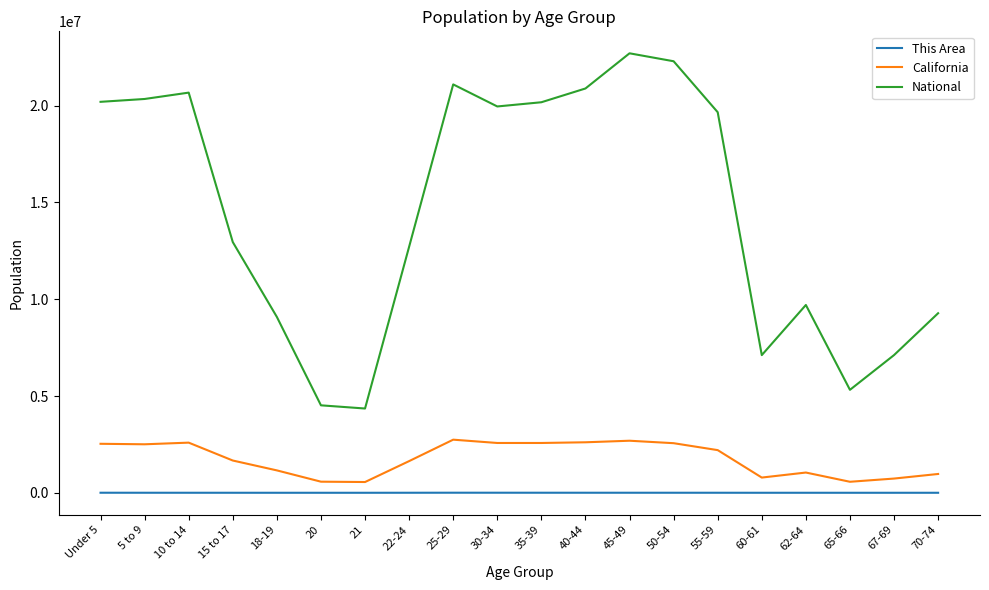

What is the difference between the highest and lowest values at 60-61?

7113147